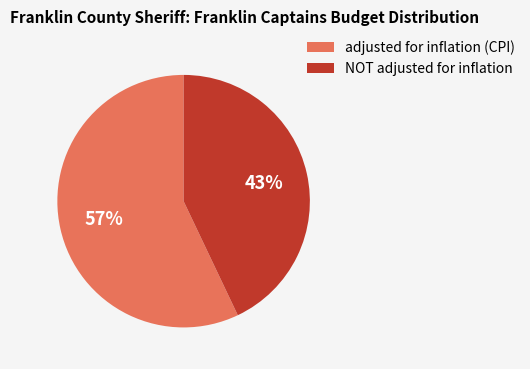

Which category has the biggest portion of the pie?

adjusted for inflation (CPI)